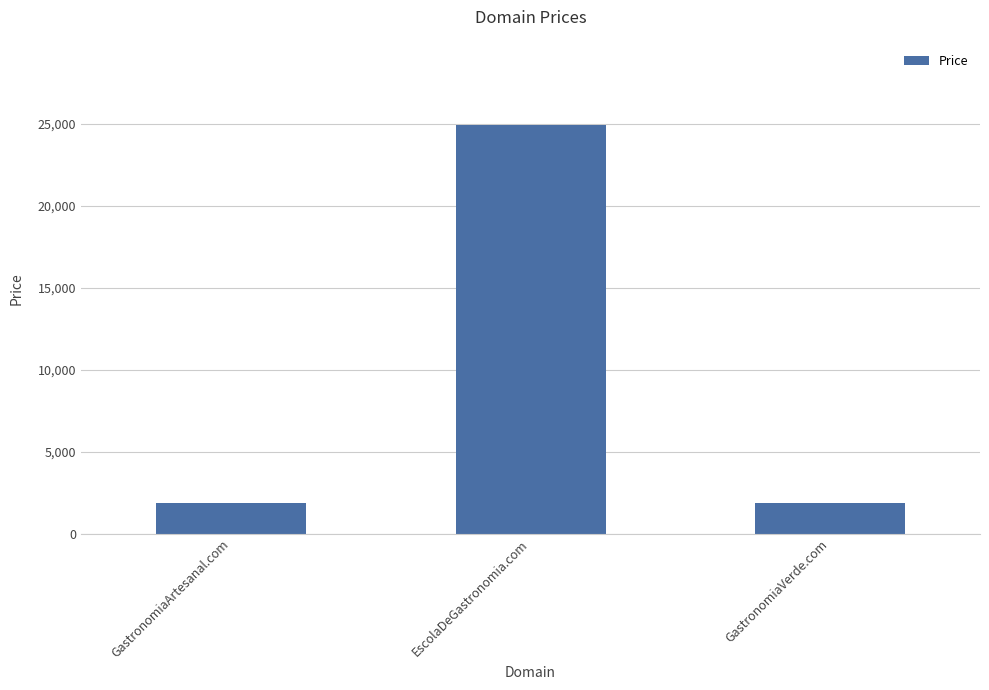

Reading left to right, transcribe all the data shown in this chart.

GastronomiaArtesanal.com=1888	EscolaDeGastronomia.com=24888	GastronomiaVerde.com=1888